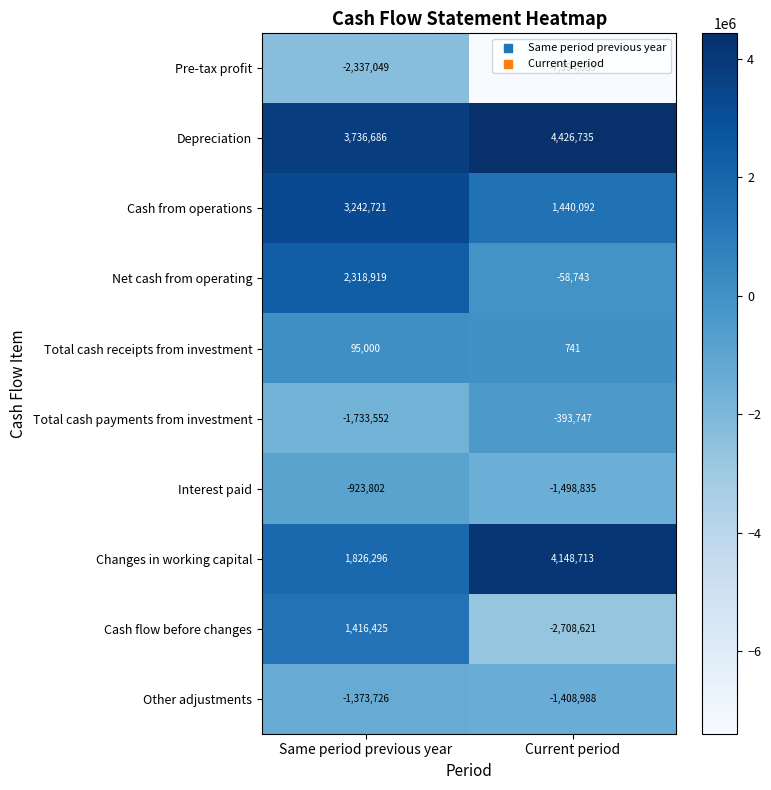

How many data points does each series have?

2